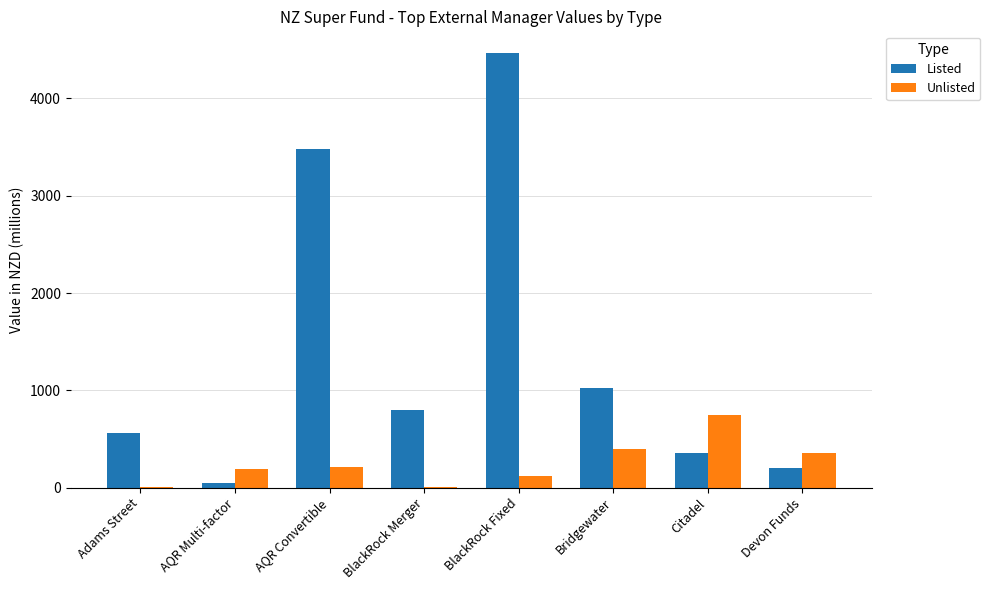

Is the value of Unlisted at Bridgewater greater than the value of Listed at Devon Funds?

Yes